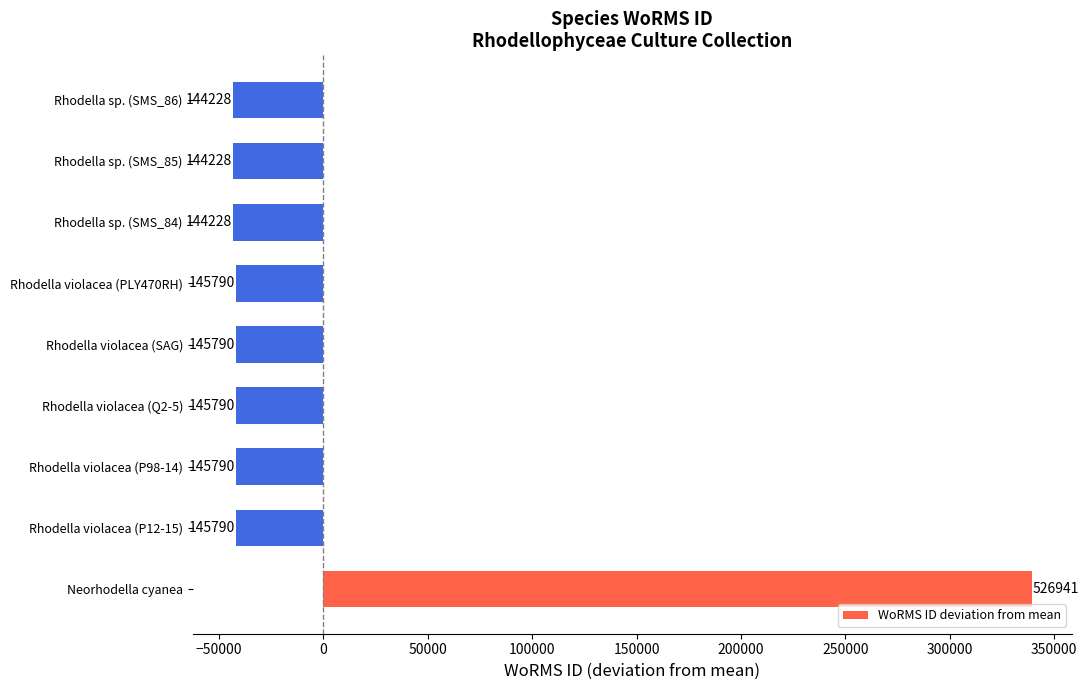

How many bars are there in total?

9